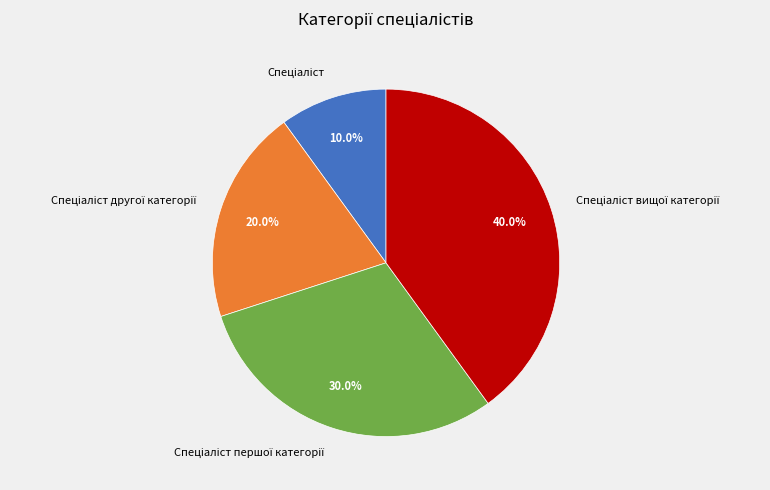

Is there any slice that represents more than half of the pie?

No